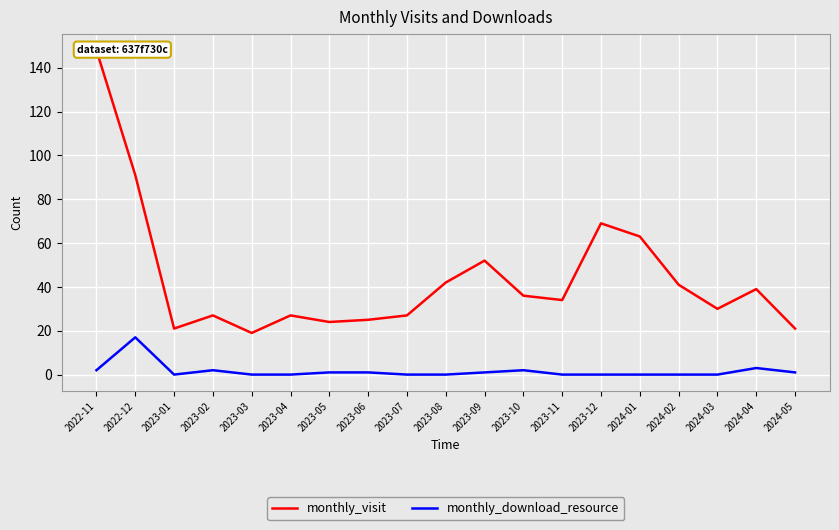

List the series in order of their overall mean, lowest first.

monthly_download_resource, monthly_visit